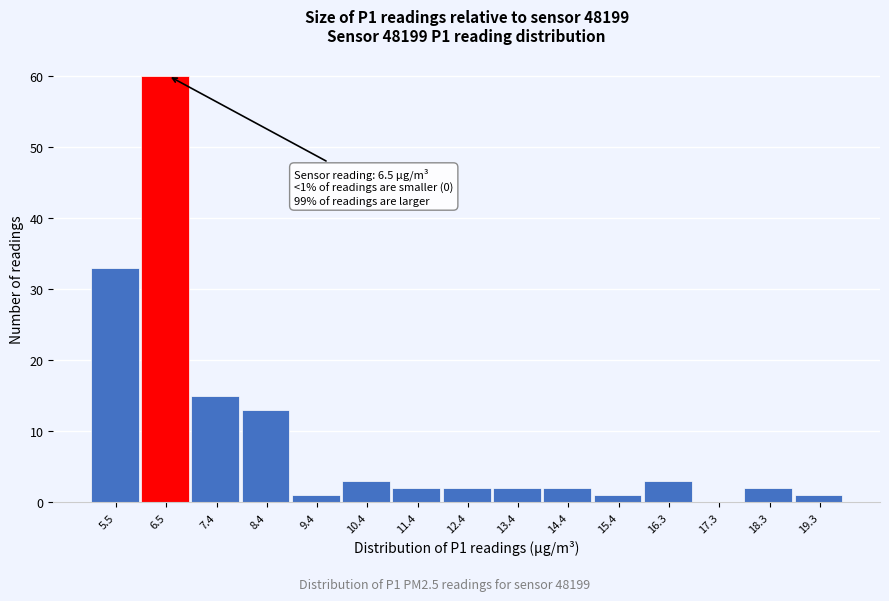

Reading left to right, list all the values displayed in this chart.

5.5=33	6.5=60	7.4=15	8.4=13	9.4=1	10.4=3	11.4=2	12.4=2	13.4=2	14.4=2	15.4=1	16.3=3	17.3=0	18.3=2	19.3=1